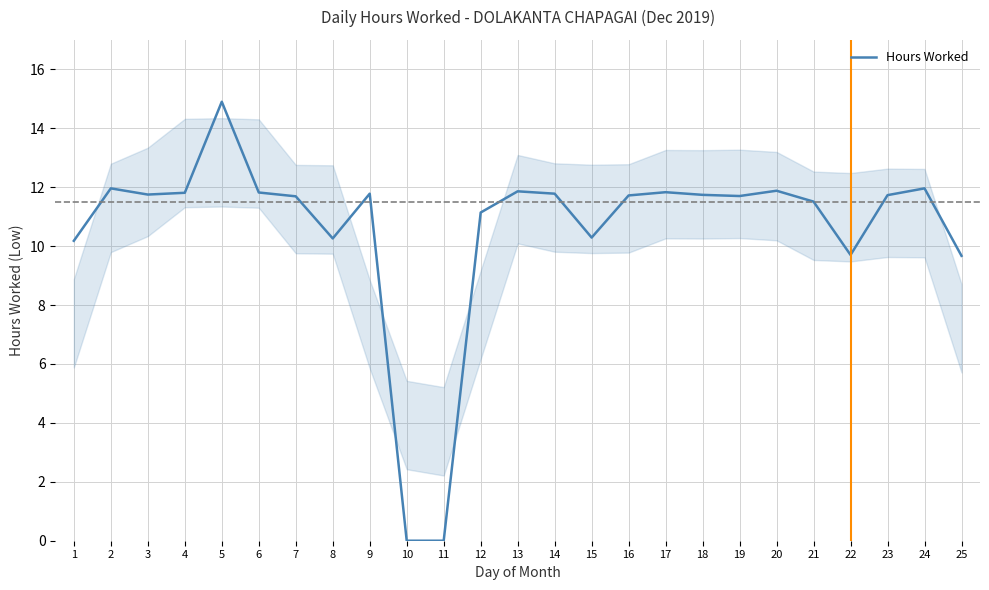

Between 12 and 21, which is larger?

21